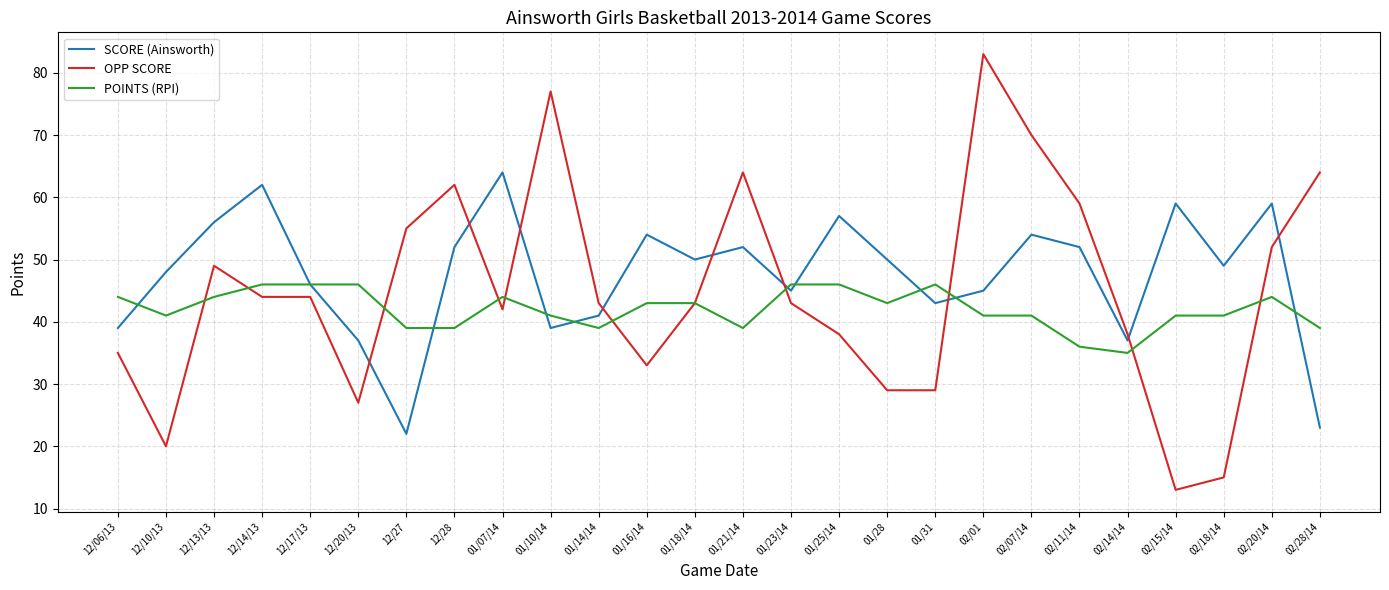

What is the sum of all OPP SCORE values?

1171